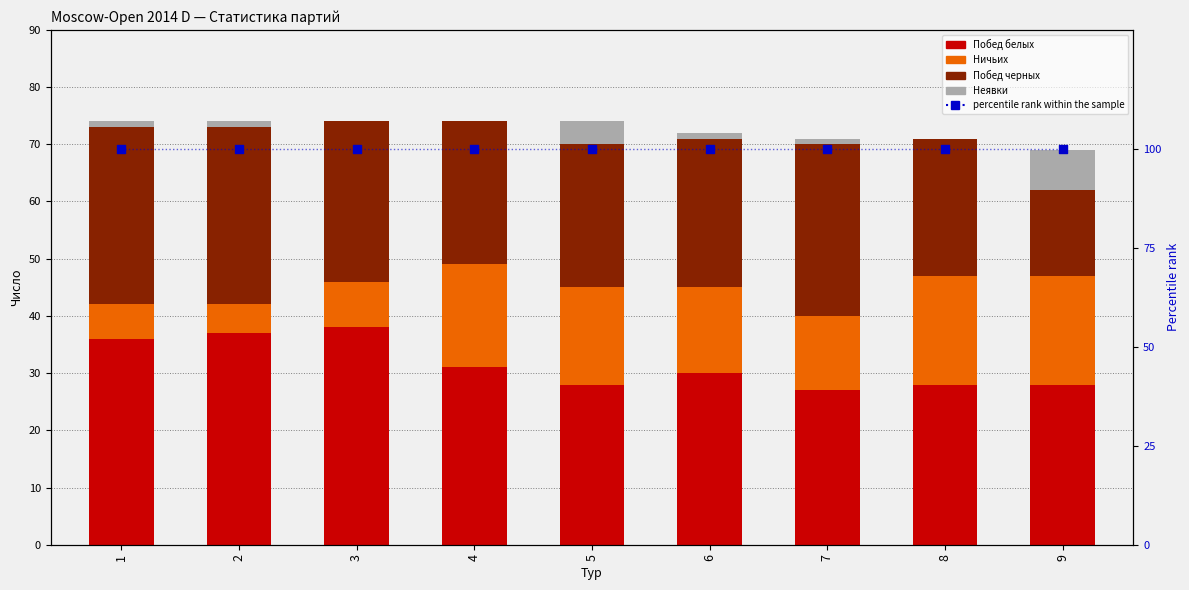

What are all the series names shown in the legend?

Побед белых, Ничьих, Побед черных, Неявки, percentile rank within the sample